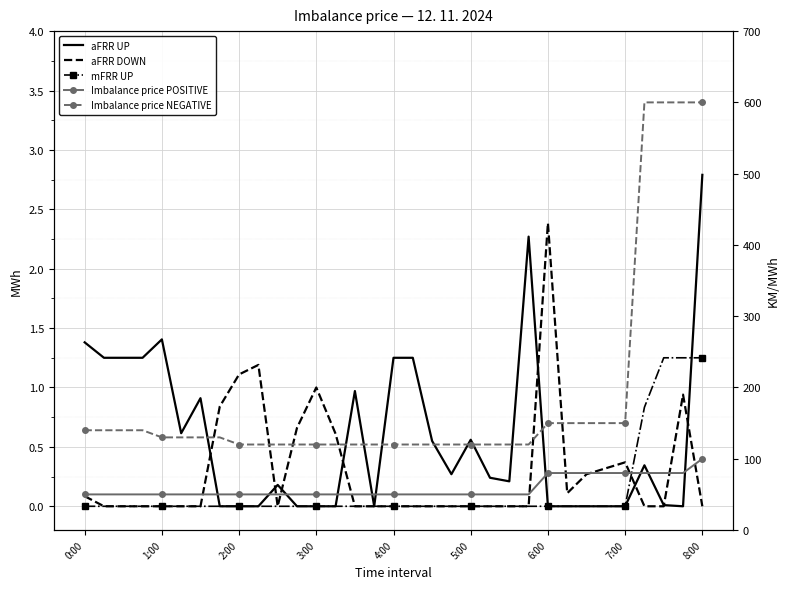

True or false: aFRR DOWN and Imbalance price NEGATIVE cross at least once.

False